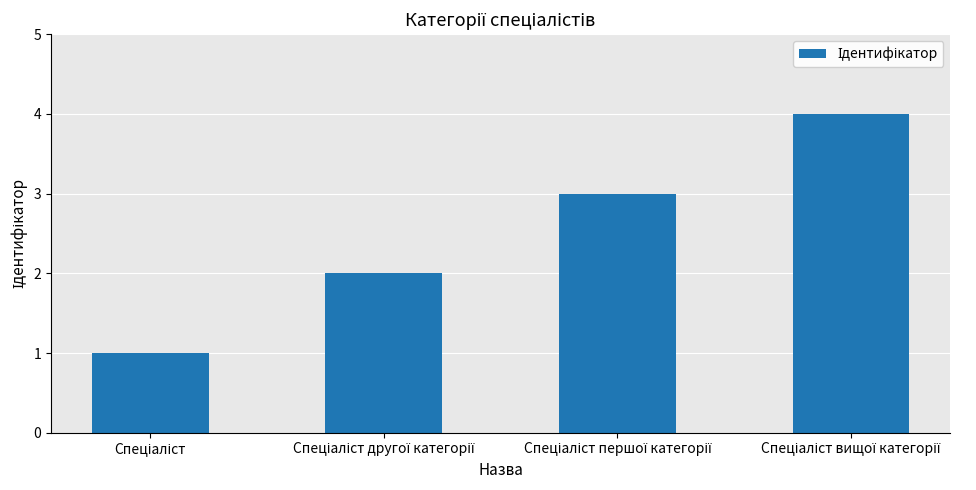

What is the difference between the maximum and minimum values?

3